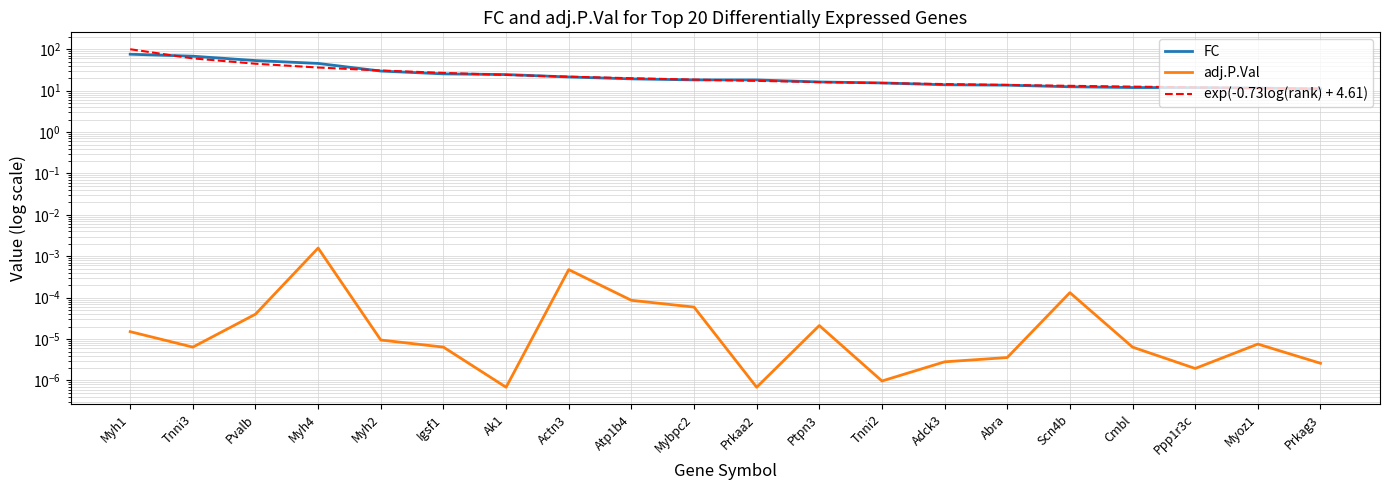

What position from the right is Myh1?

20